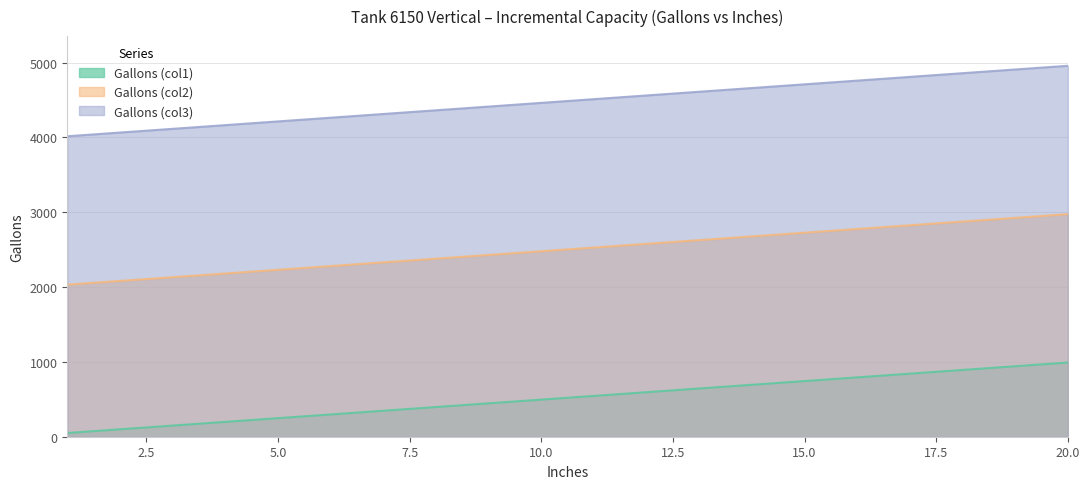

At which category is the sum across all series the highest?

20.0